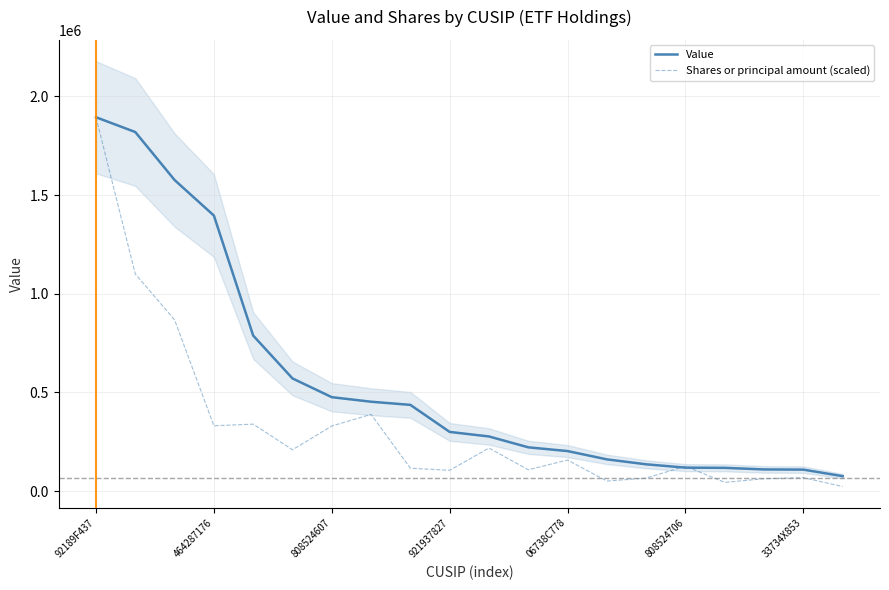

True or false: Value and Shares or principal amount (scaled) cross at least once.

True